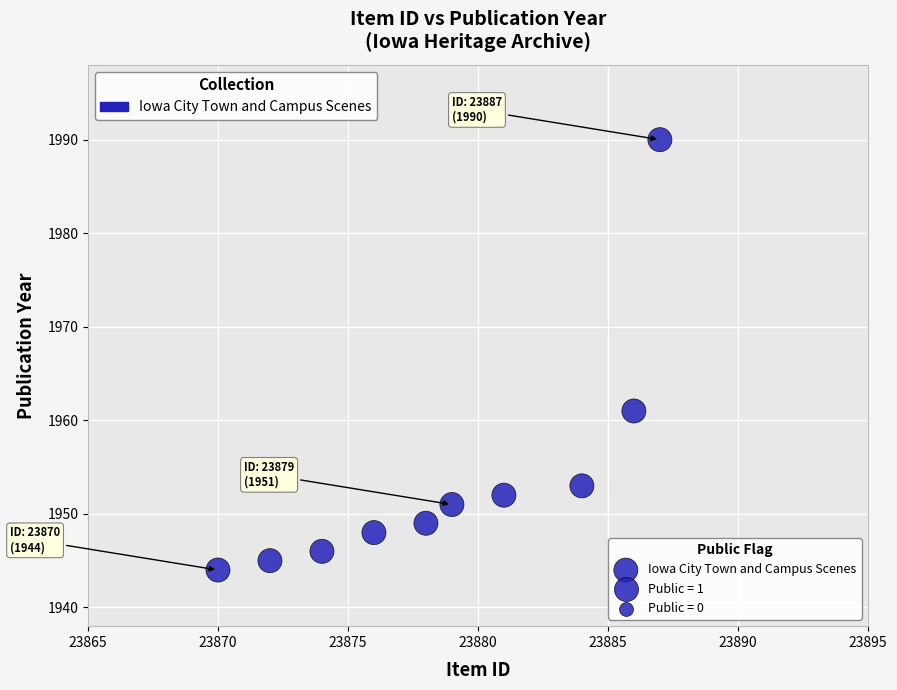

What is the range of Y values (max minus min)?

46